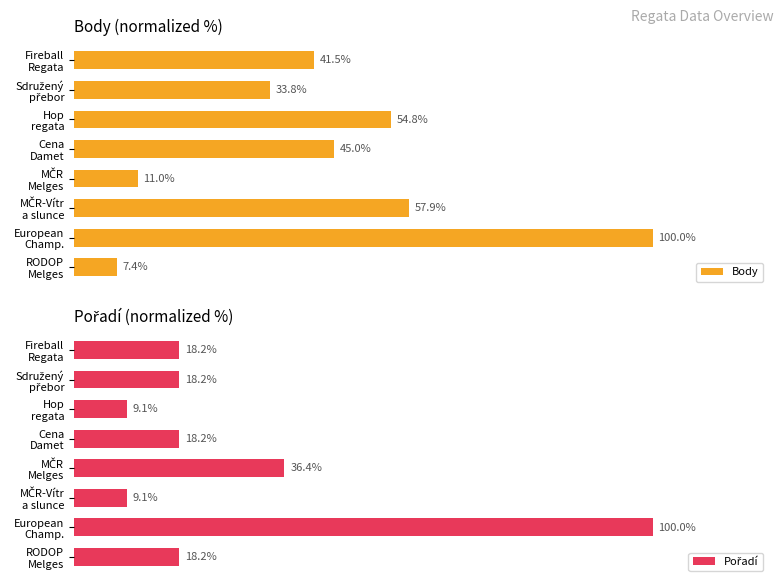

Which series has the largest total across all categories?

Body